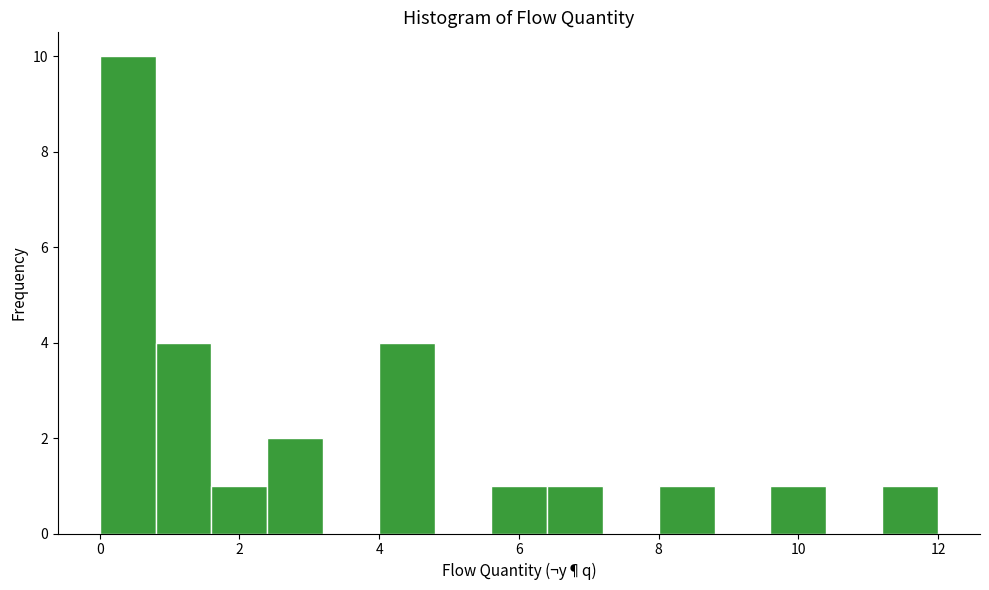

Reading left to right, transcribe this chart: for each bar, give the range it covers on the x-axis and its height. The values are not printed on the chart, so give them approximately, as read against the axis.

0.0 to 0.8: 10
0.8 to 1.6: 4
1.6 to 2.4: 1
2.4 to 3.2: 2
3.2 to 4.0: 0
4.0 to 4.8: 4
4.8 to 5.6: 0
5.6 to 6.4: 1
6.4 to 7.2: 1
7.2 to 8.0: 0
8.0 to 8.8: 1
8.8 to 9.6: 0
9.6 to 10.4: 1
10.4 to 11.2: 0
11.2 to 12.0: 1